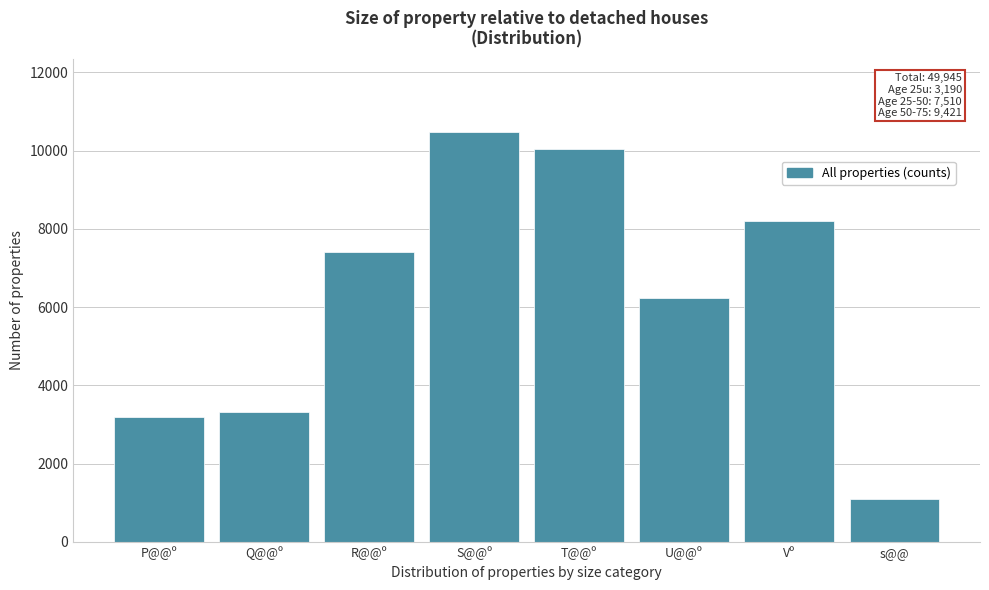

Reading left to right, extract all data points from this chart.

P@@º=3190	Q@@º=3318	R@@º=7405	S@@º=10463	T@@º=10047	U@@º=6230	Vº=8204	s@@=1089